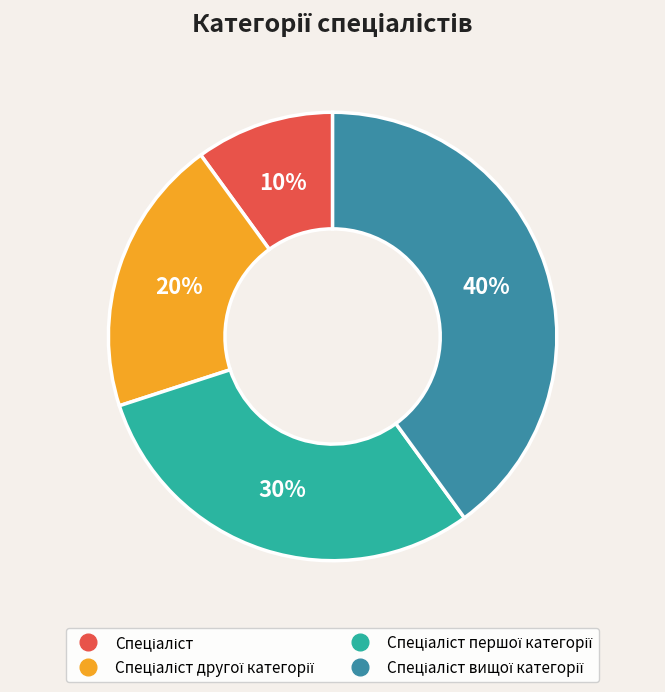

Does any single category account for the majority?

No